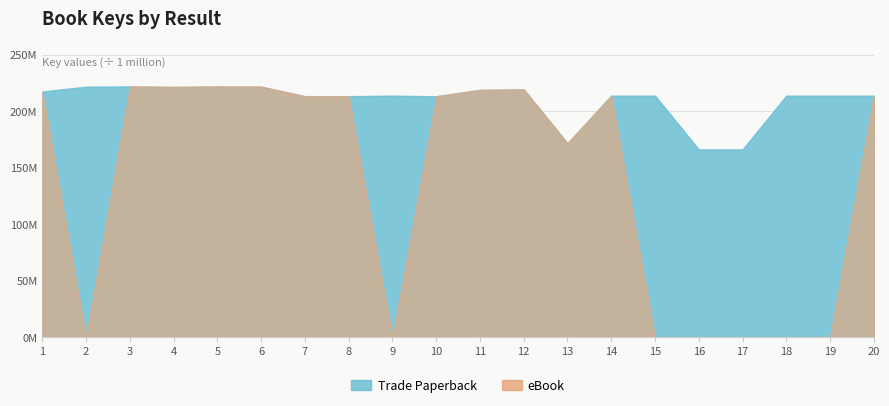

Is it true that Trade Paperback equals 166143852 at 16?

True